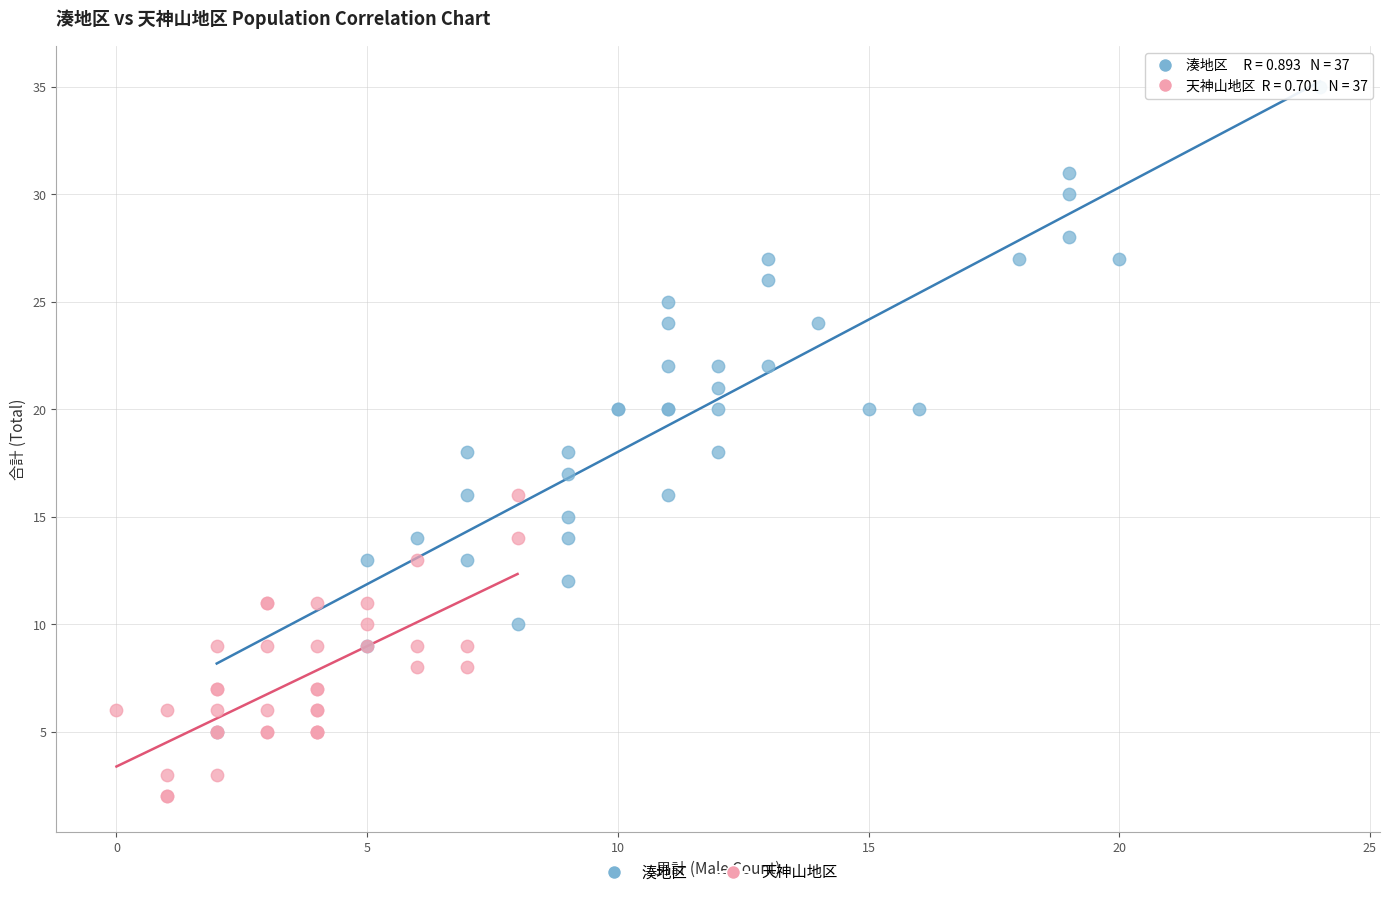

Which series has the largest Y range (max minus min)?

湊地区